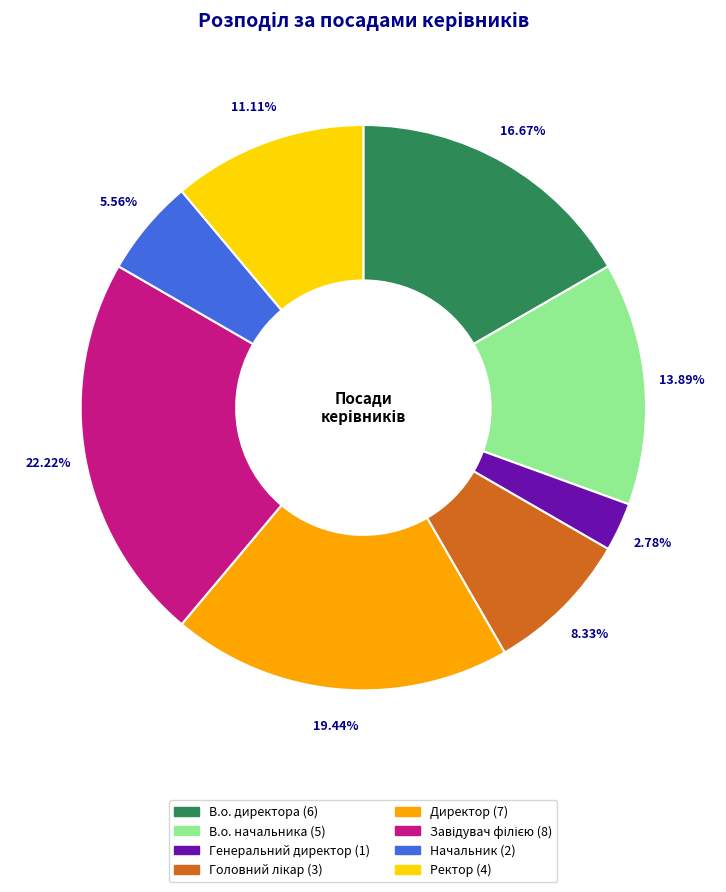

Count the number of slices in the pie.

8